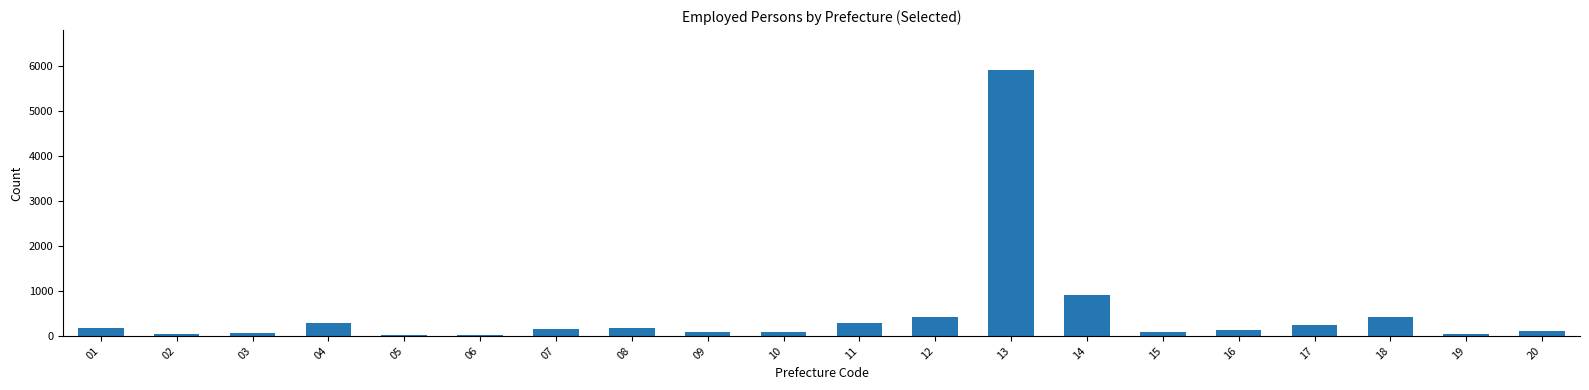

Is it true that the value at 05 is 19?

True